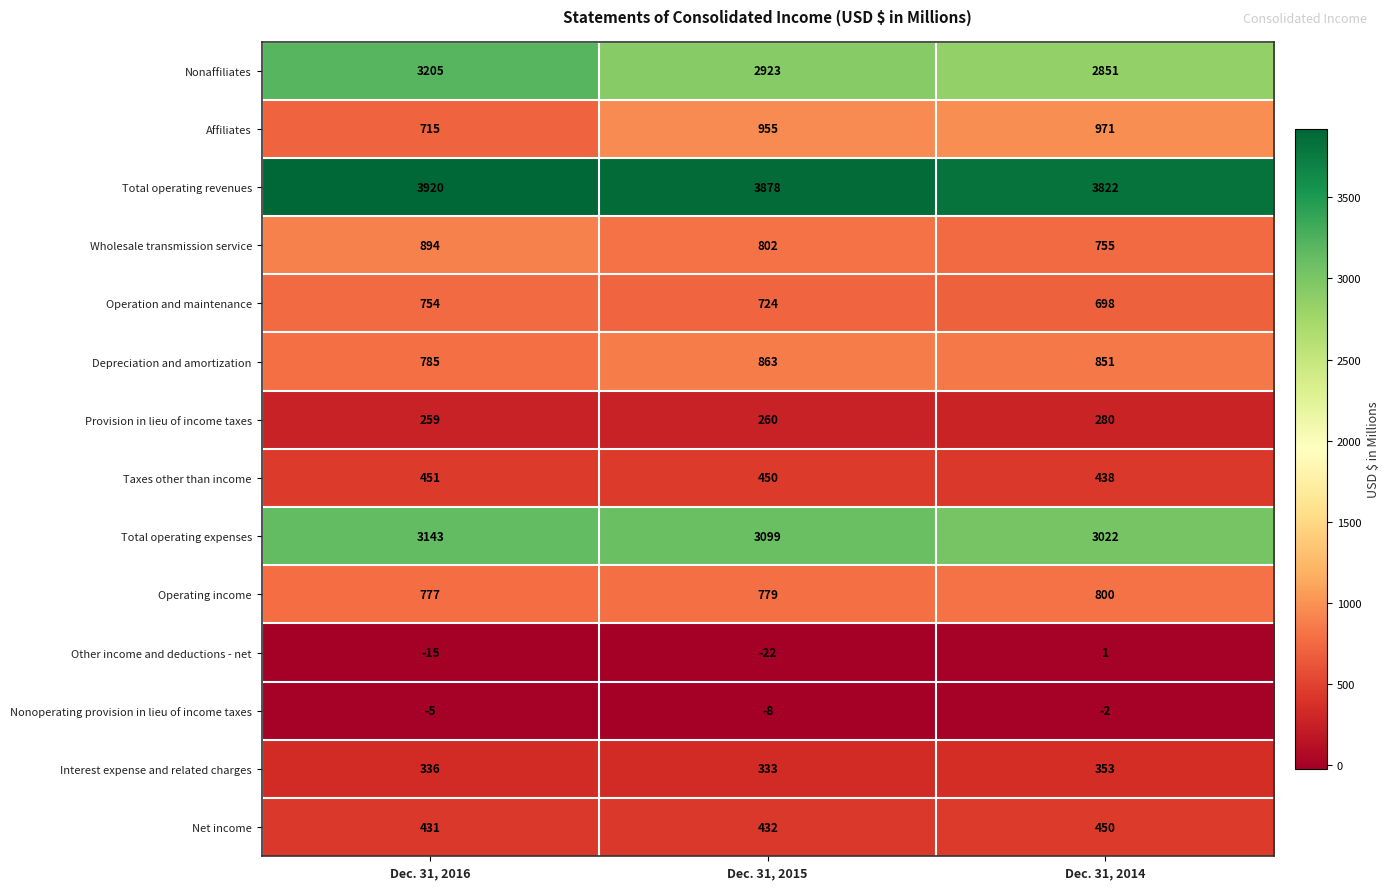

At Dec. 31, 2016, list the series in order from largest to smallest.

Total operating revenues, Nonaffiliates, Total operating expenses, Wholesale transmission service, Depreciation and amortization, Operating income, Operation and maintenance, Affiliates, Taxes other than income, Net income, Interest expense and related charges, Provision in lieu of income taxes, Nonoperating provision in lieu of income taxes, Other income and deductions - net